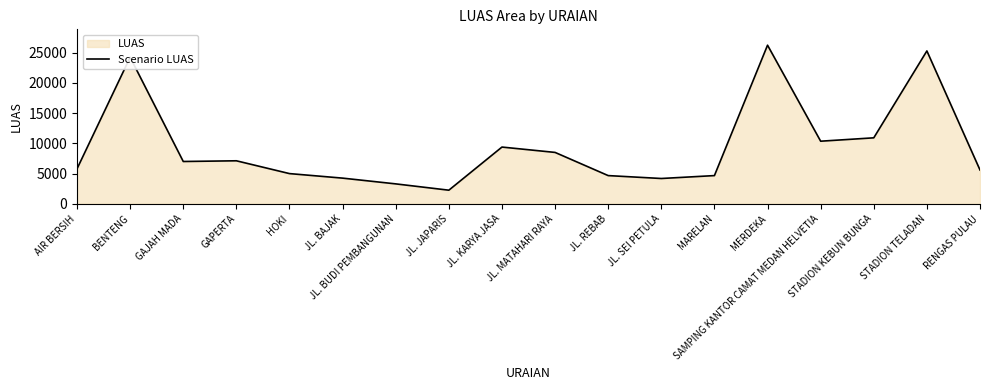

How many points are lower than both their immediate neighbors (excluding endpoints)?

4